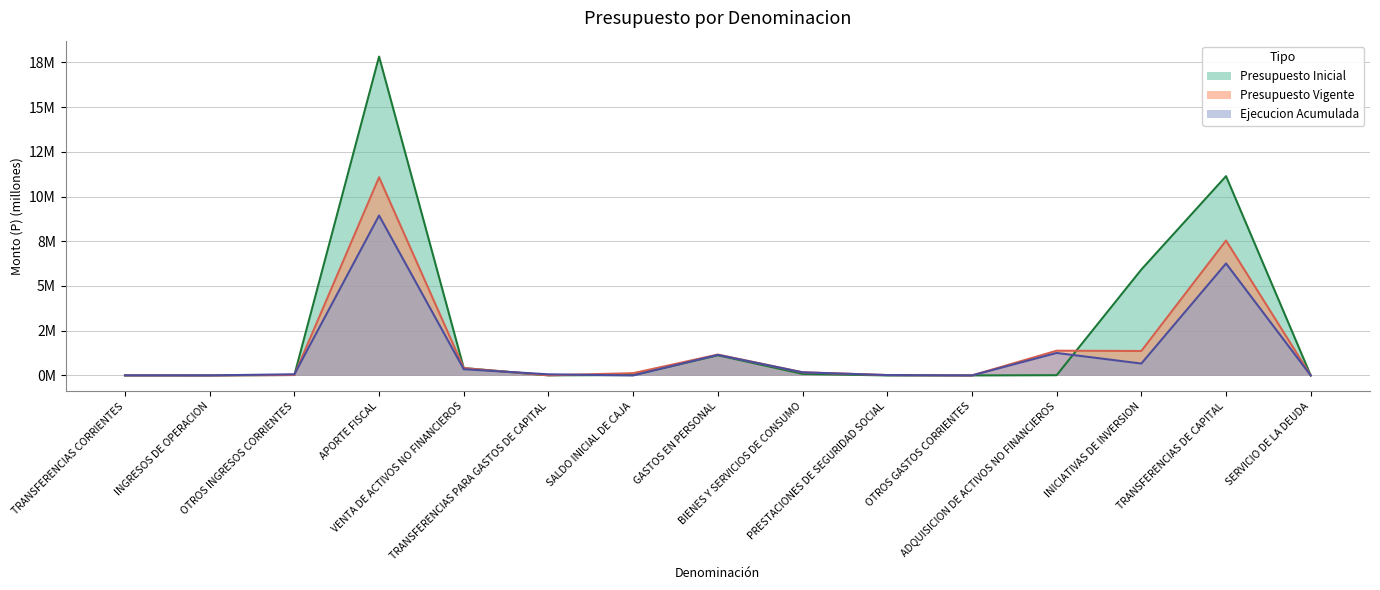

The Presupuesto Inicial series shows 4.6 at TRANSFERENCIAS DE CAPITAL. True or false?

False